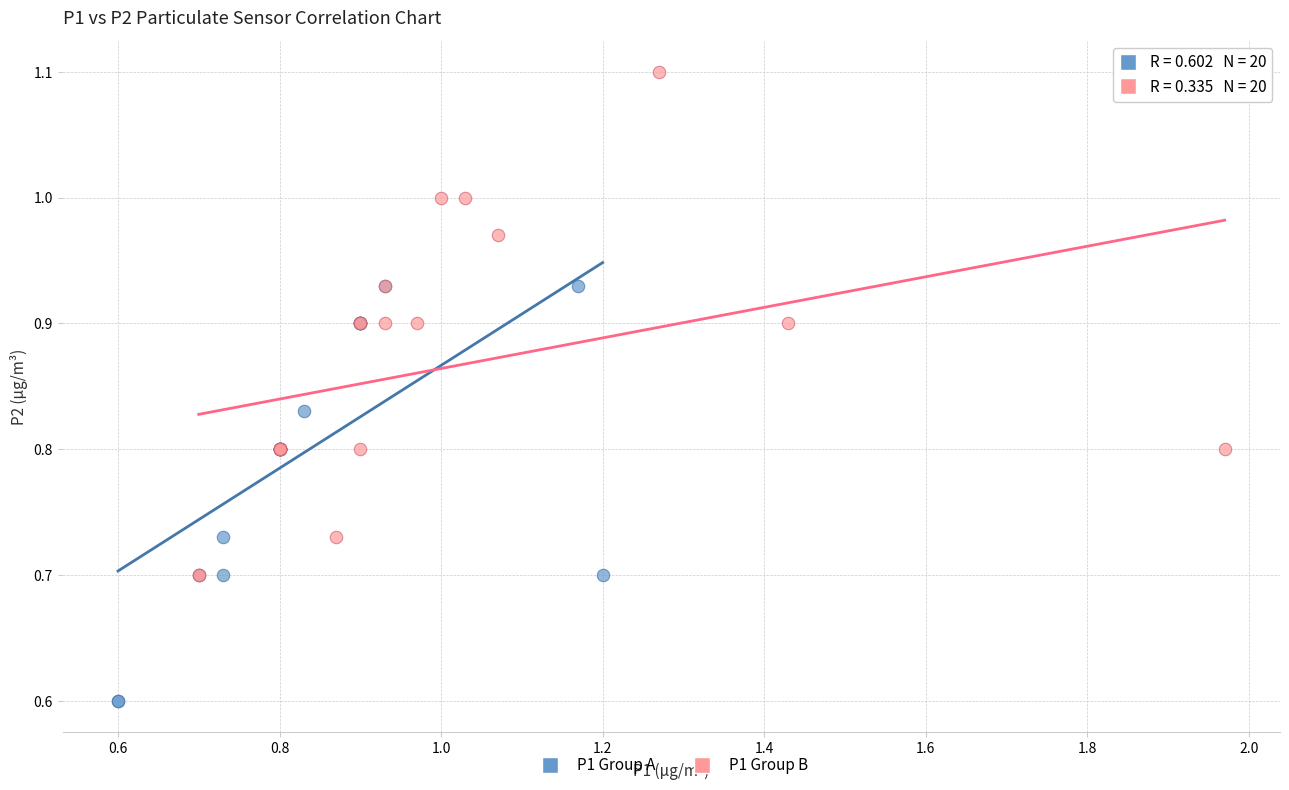

What are all the series names shown in the legend?

P1 Group A, P1 Group B